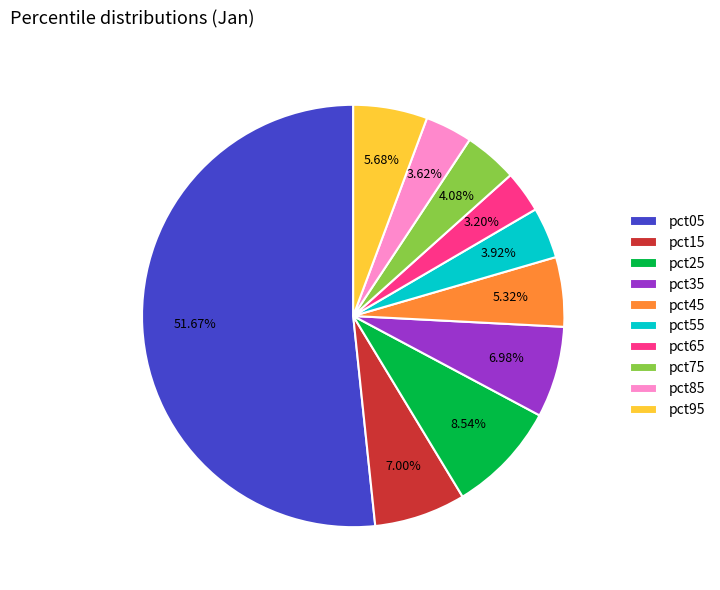

The pct15 slice represents 1% of the pie. True or false?

False